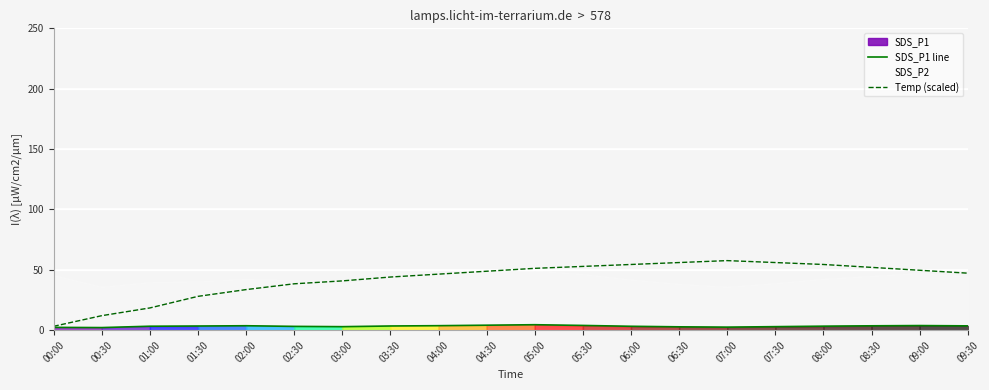

How many lines are shown in the chart?

2